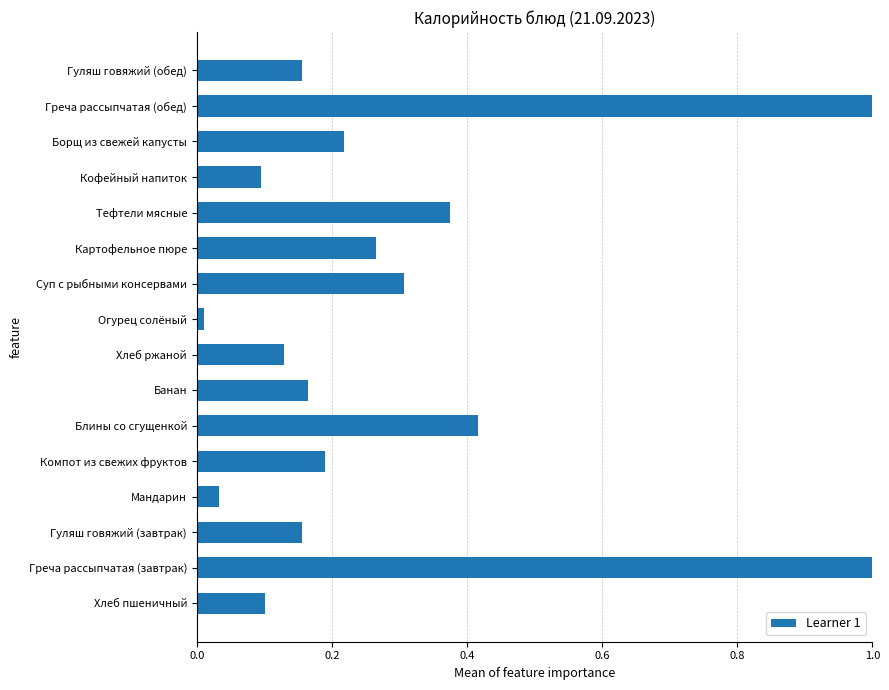

What is the sum of all values?

4.6